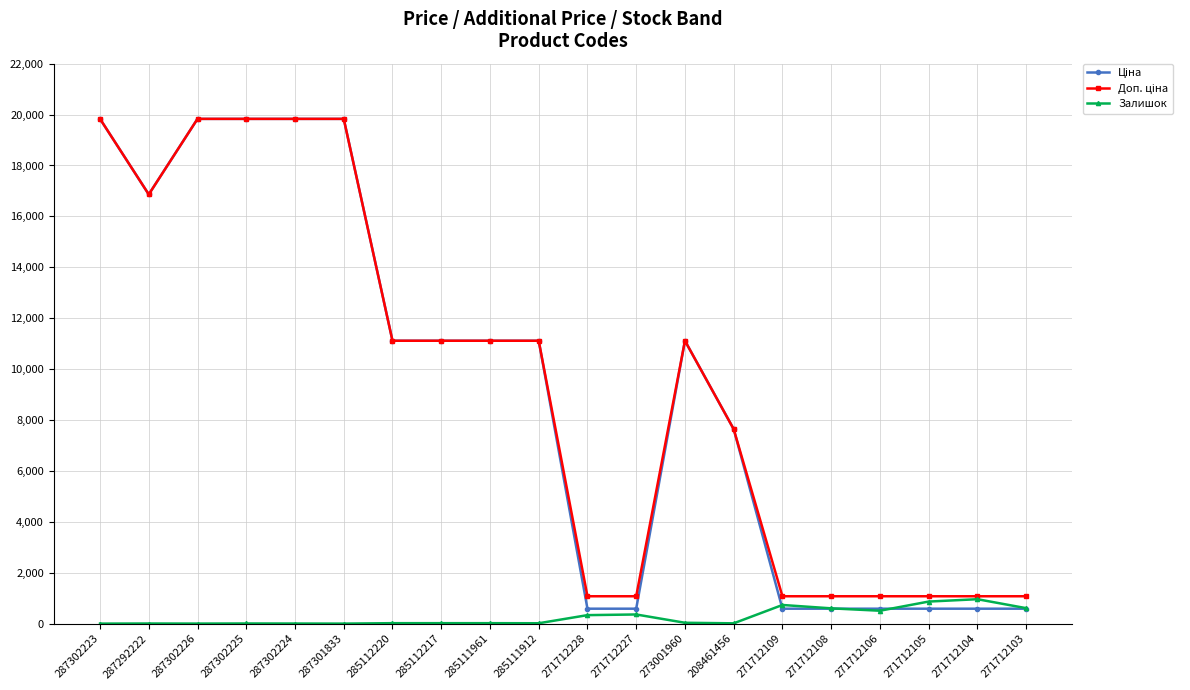

True or false: Залишок has more than 0 interior local peaks.

True